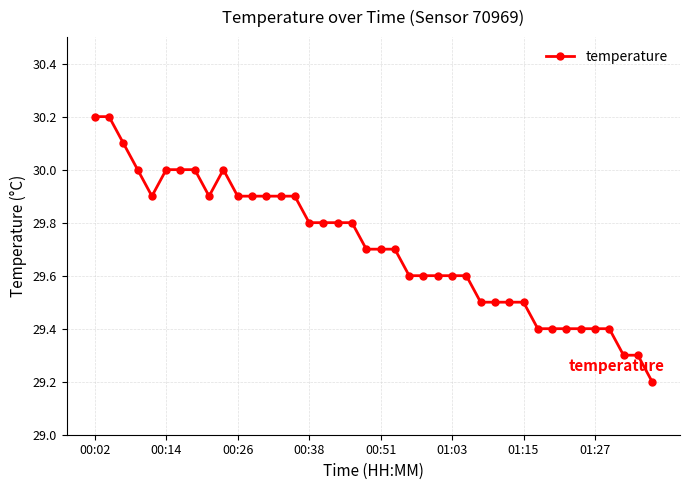

What is the sum of all values?

1188.3